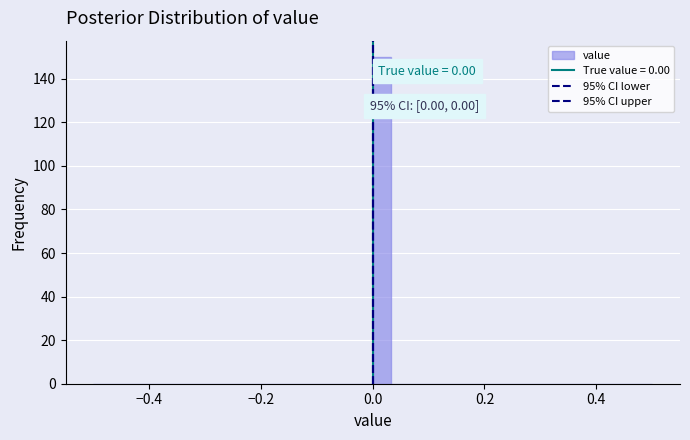

Read against the x-axis, roughly where is the centre of the tallest bar?

0.02